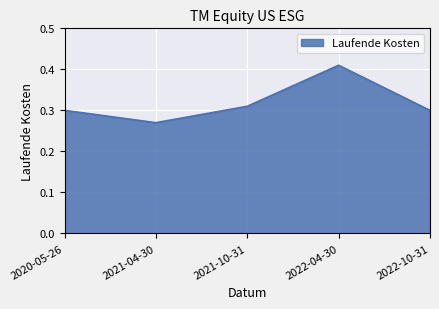

Which category has the lowest value across all series?

2021-04-30